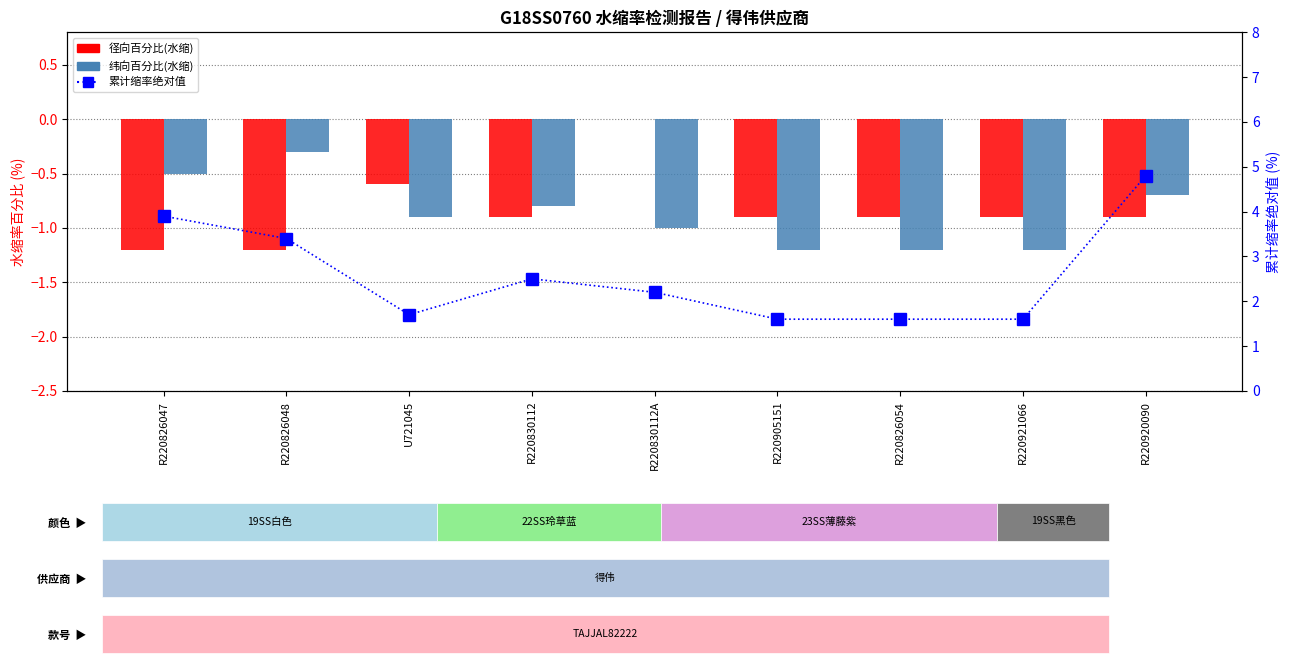

What is the minimum value for 径向百分比(水缩)?

-1.2